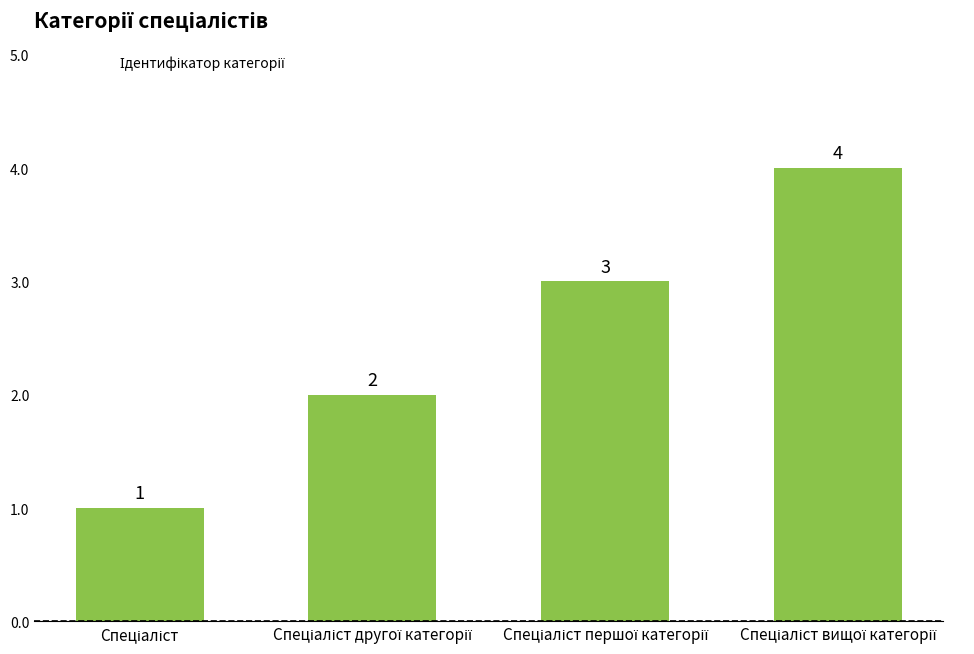

What is the maximum value shown in the chart?

4